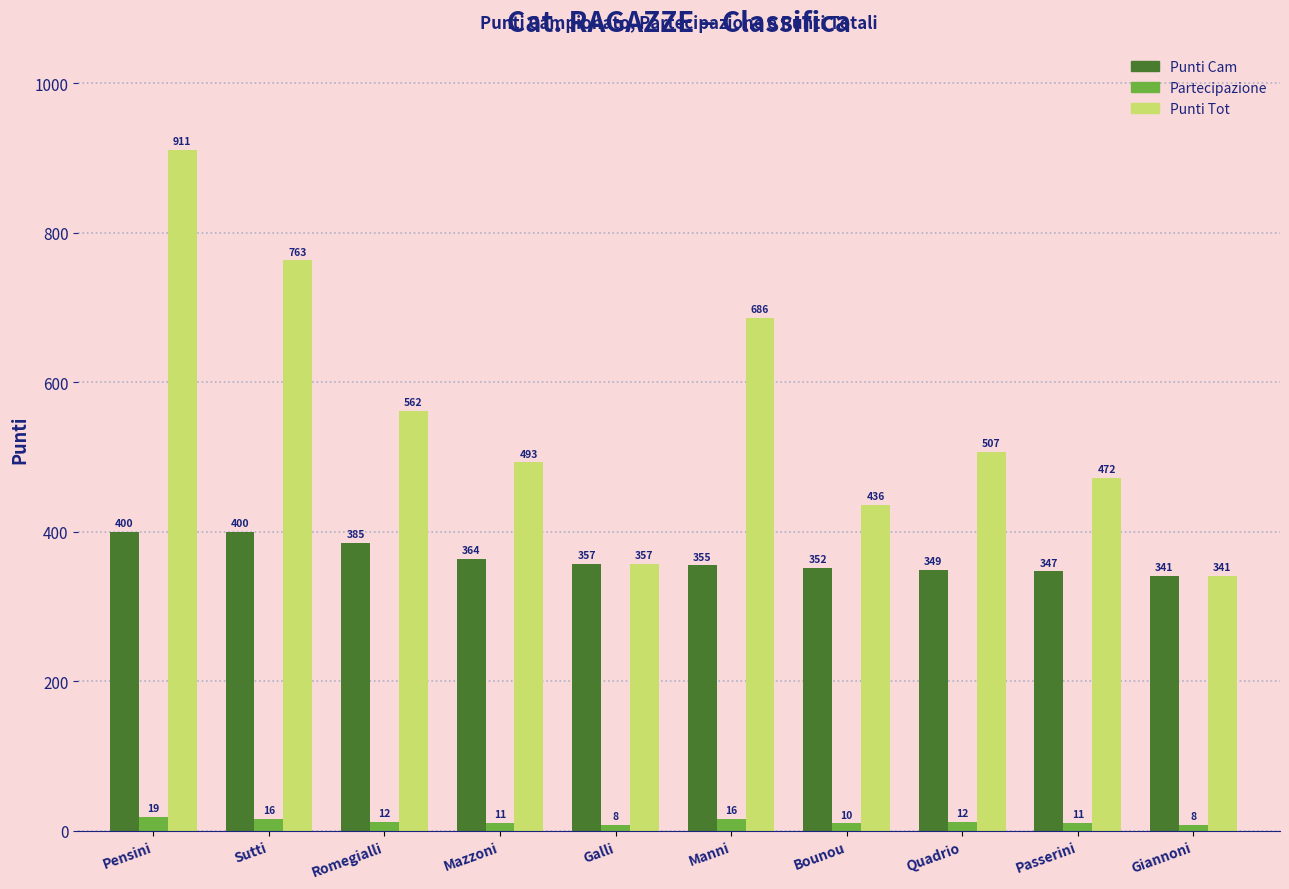

Read the Partecipazione value at Passerini, to the nearest 5.

10